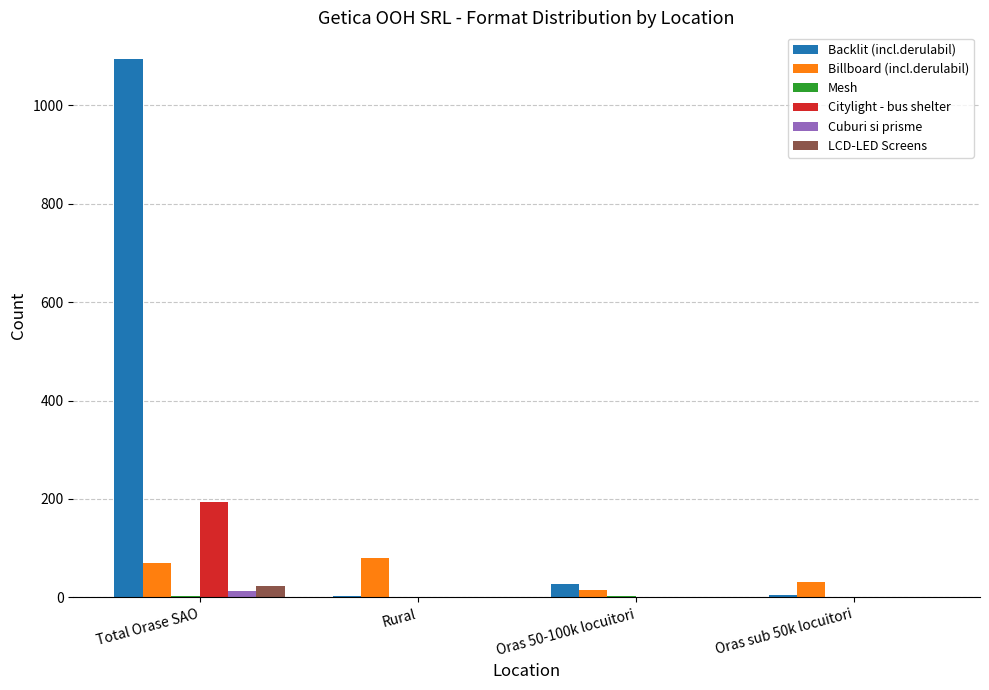

The value of Citylight - bus shelter at Rural is 103. True or false?

False